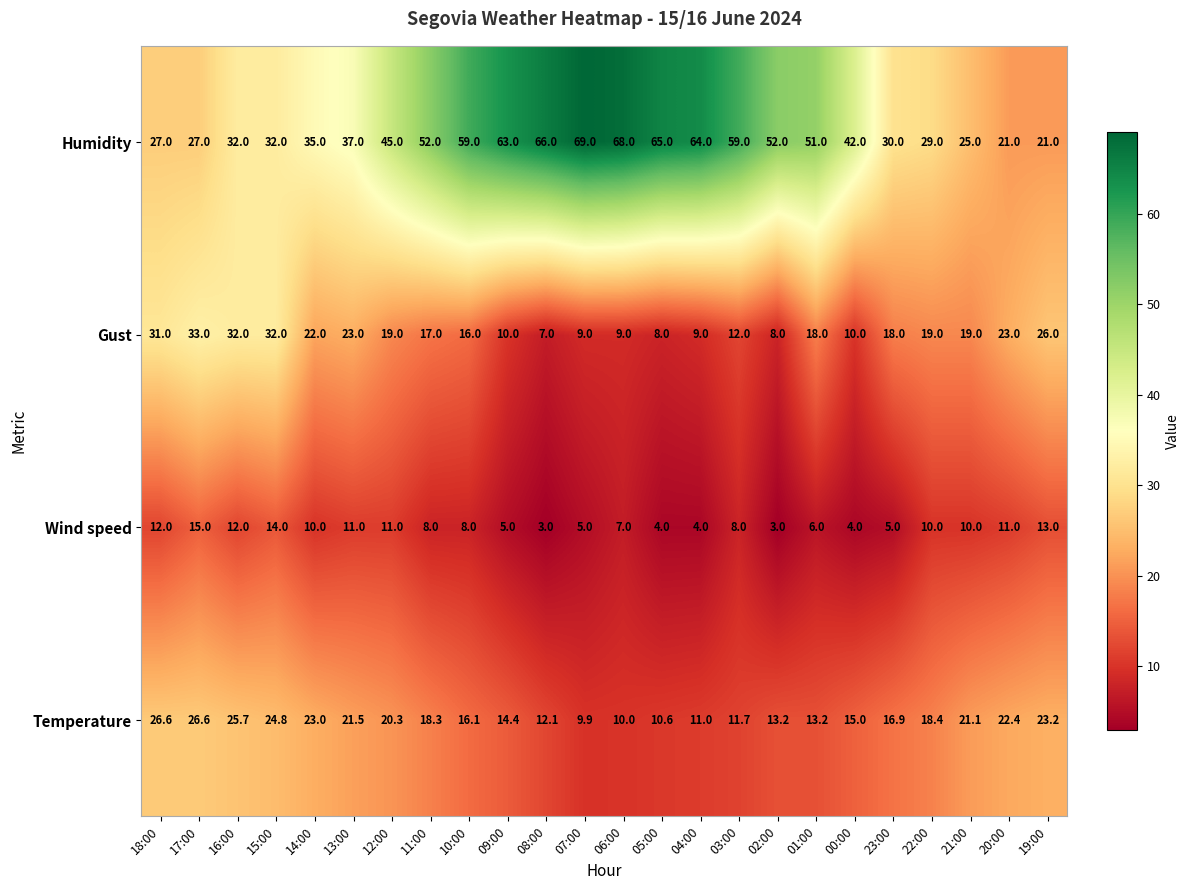

Which series has the largest range (max minus min)?

Humidity